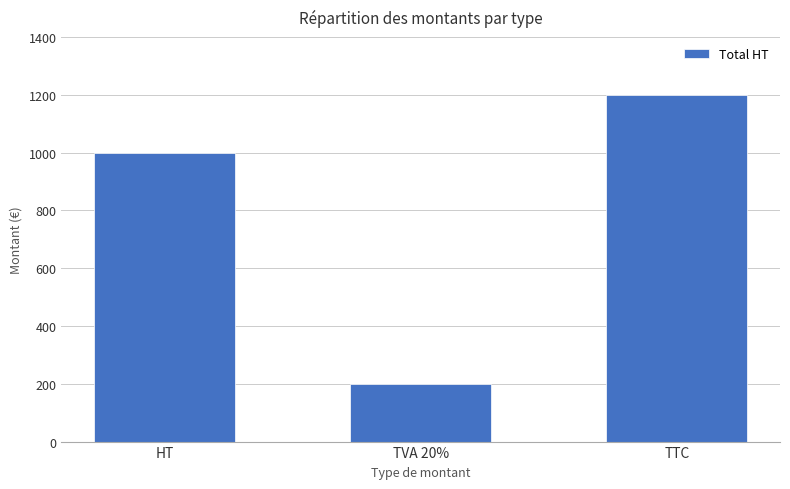

What is the approximate value at TTC?

1200